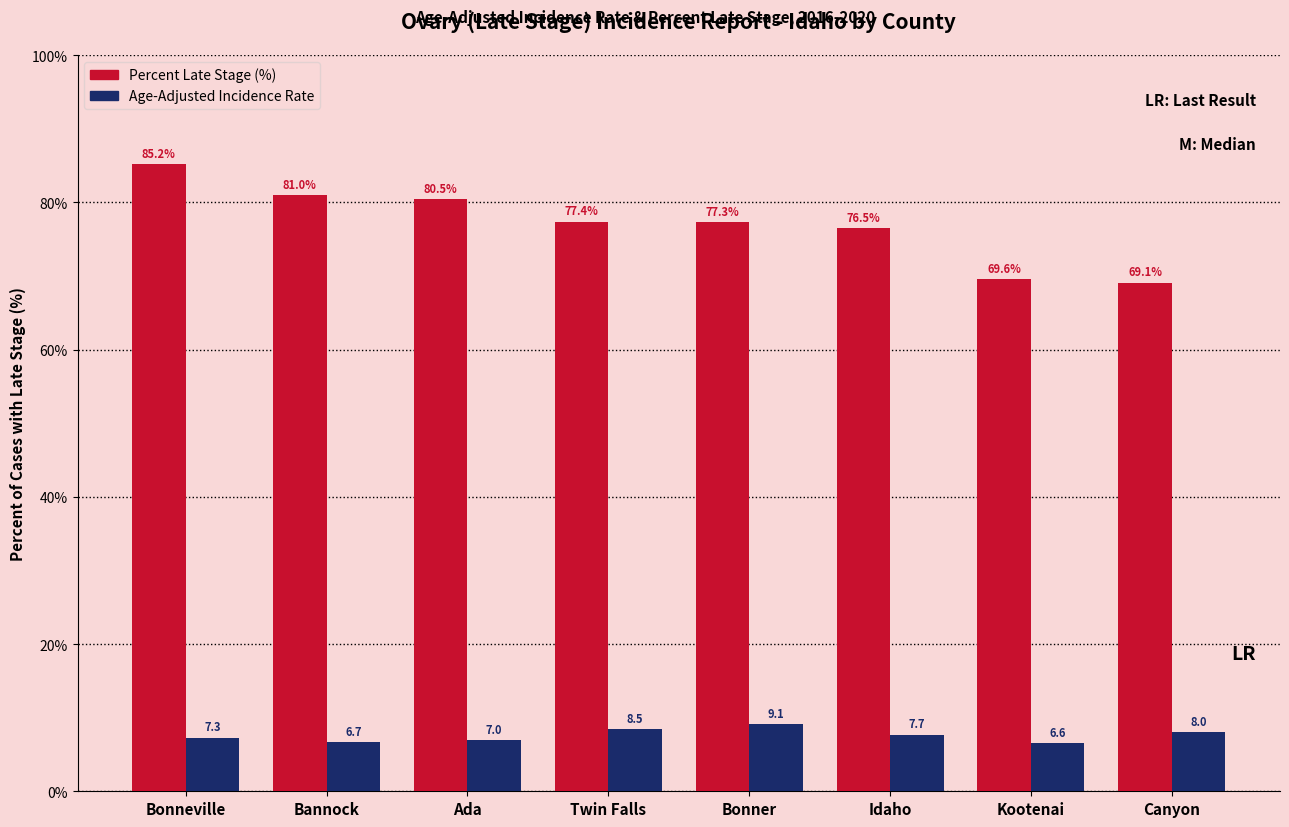

Reading left to right, what are all the values shown in this chart?

Percent Late Stage (%): Bonneville=85.2	Bannock=81.0	Ada=80.5	Twin Falls=77.4	Bonner=77.3	Idaho=76.5	Kootenai=69.6	Canyon=69.1
Age-Adjusted Incidence Rate: Bonneville=7.3	Bannock=6.7	Ada=7.0	Twin Falls=8.5	Bonner=9.1	Idaho=7.7	Kootenai=6.6	Canyon=8.0